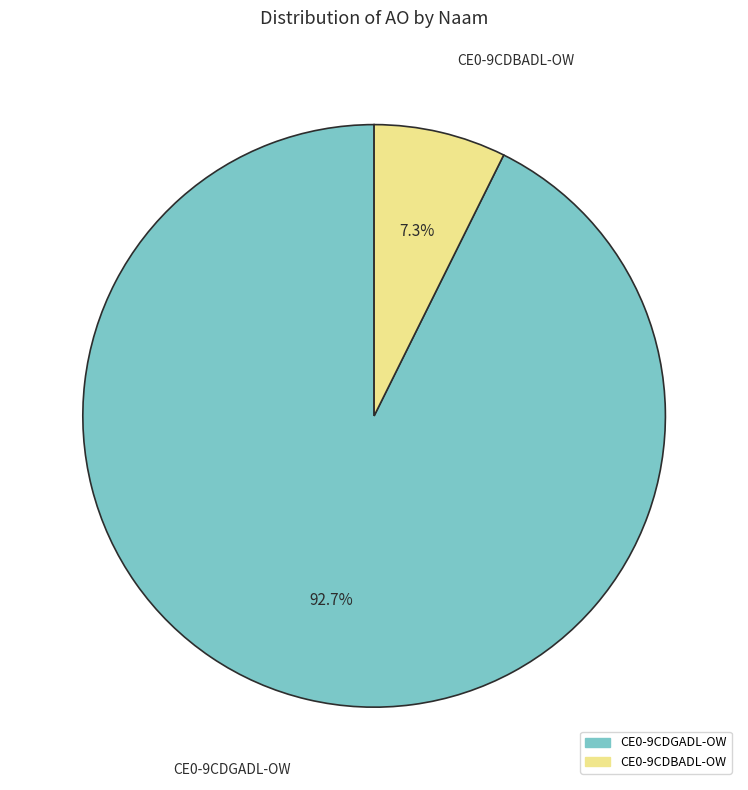

Between CE0-9CDBADL-OW and CE0-9CDGADL-OW, which is larger?

CE0-9CDGADL-OW